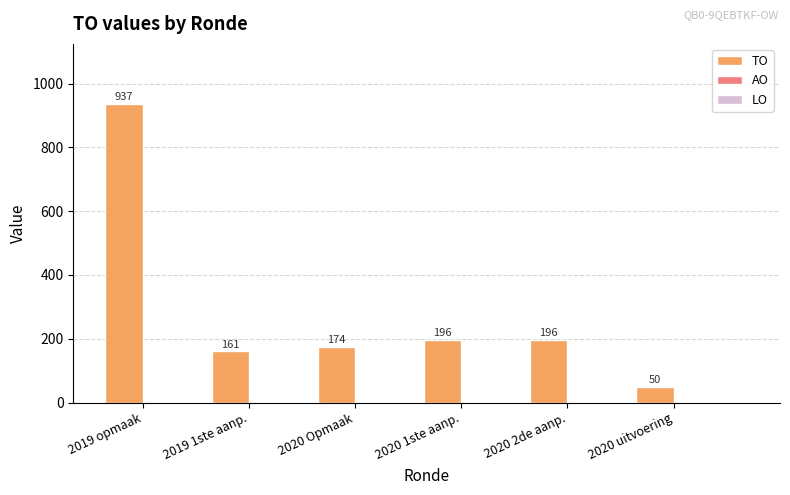

What is the difference between the second highest and minimum values?

146